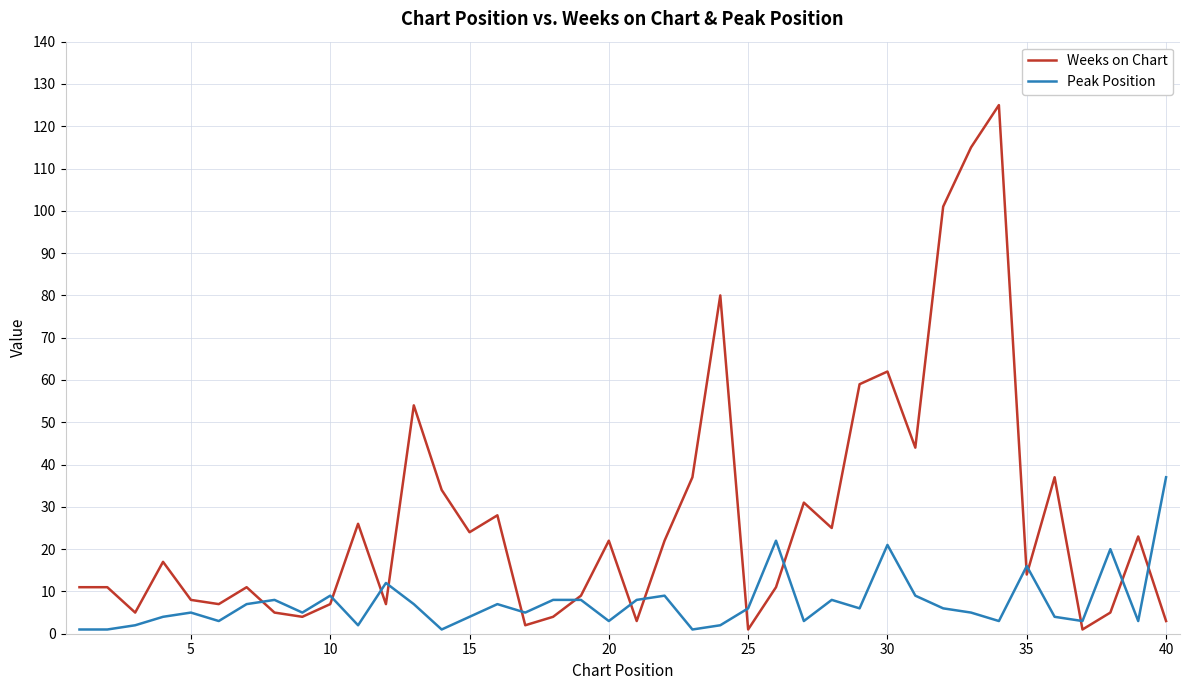

Which series has the largest total across all categories?

Weeks on Chart